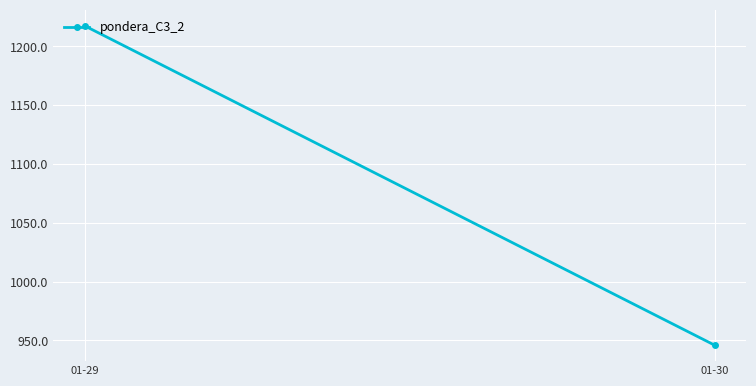

Read the value at 01-30.

945.9